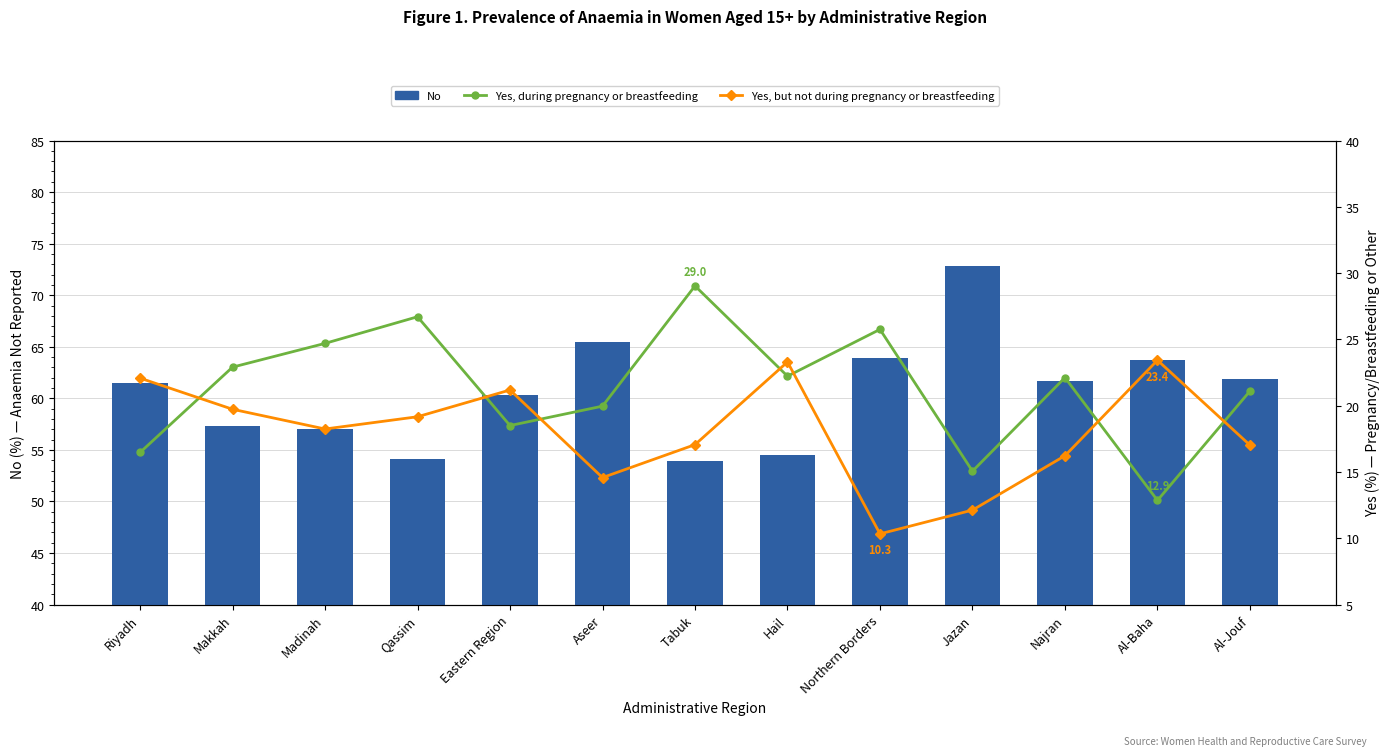

List the series in order of their peak value, lowest first.

Yes, but not during pregnancy or breastfeeding, Yes, during pregnancy or breastfeeding, No